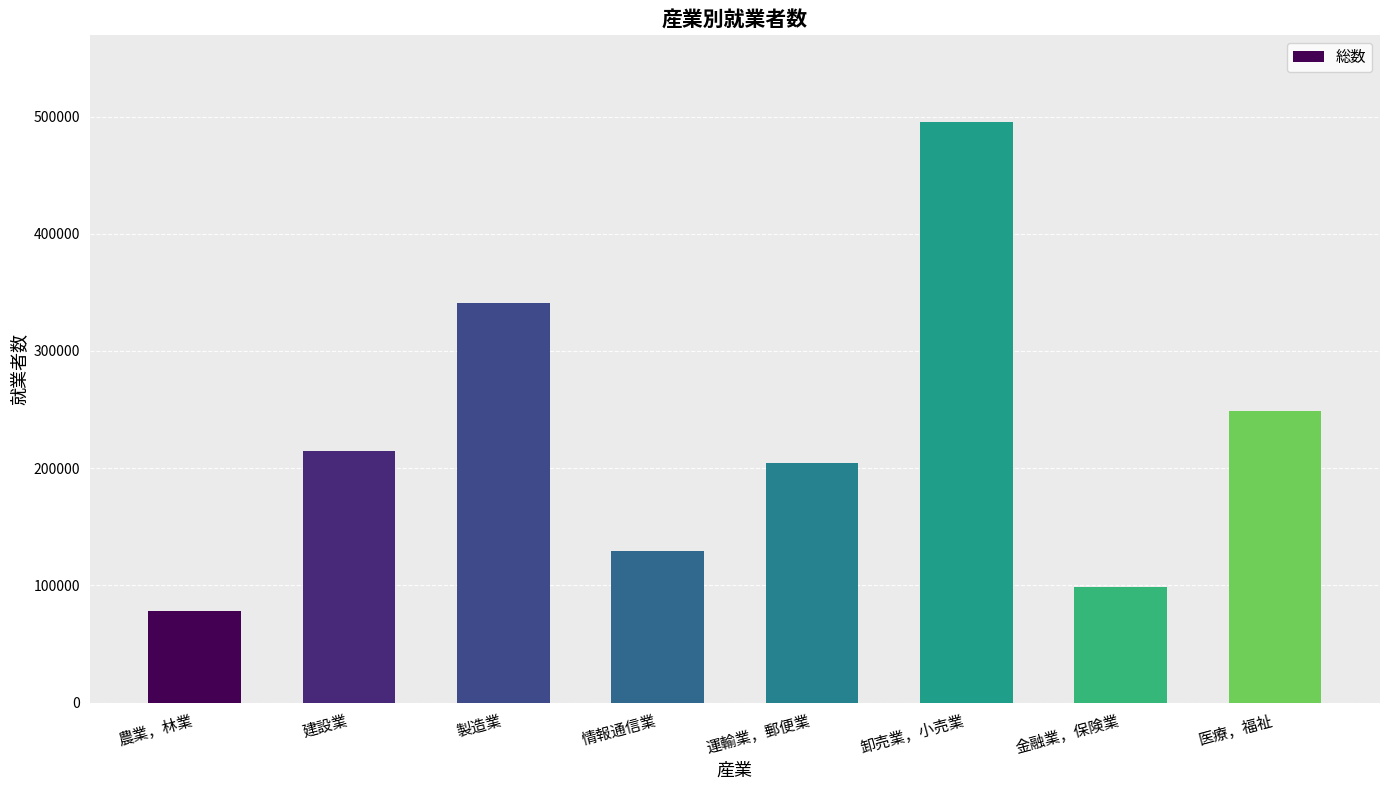

Approximately how many times larger is the value at 情報通信業 compared to 金融業，保険業?

1.3